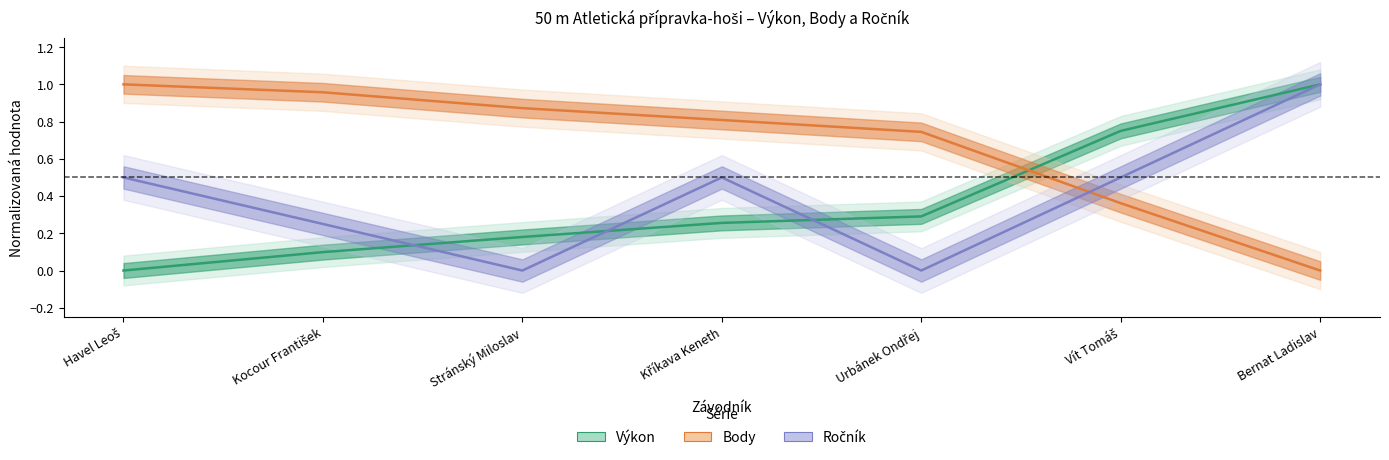

At which category is the sum across all series the highest?

Bernat Ladislav